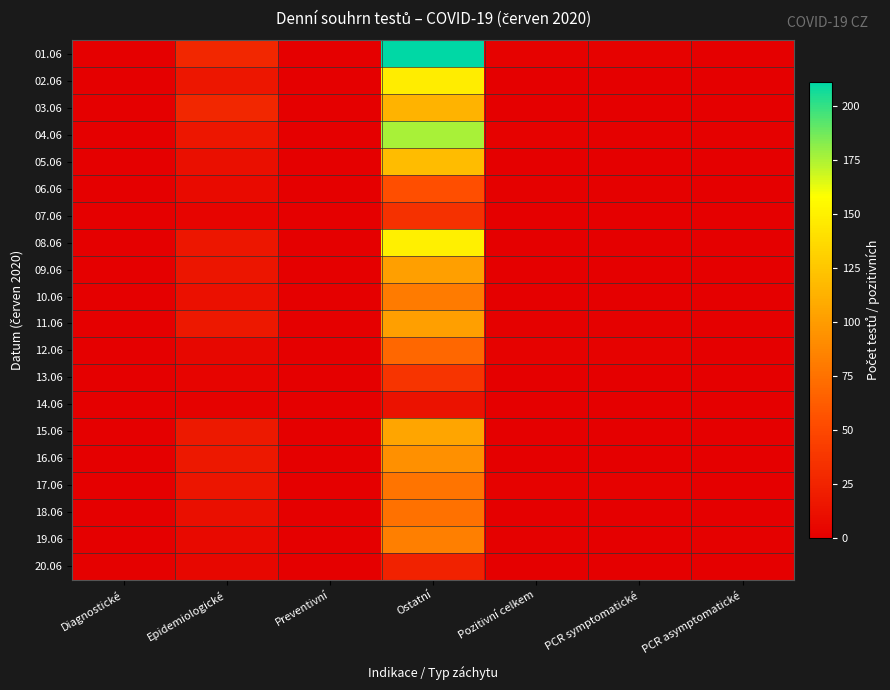

What is the spread (max minus min) of values at Ostatní?

198